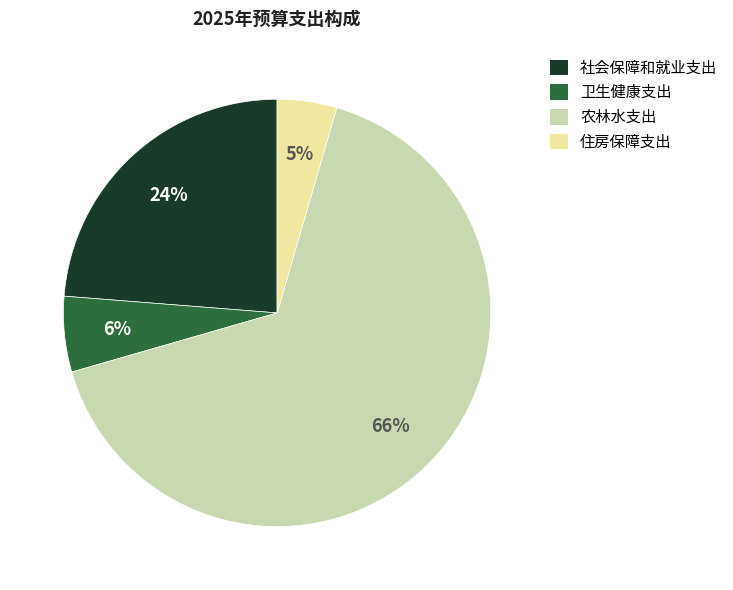

How many segments does this pie chart have?

4